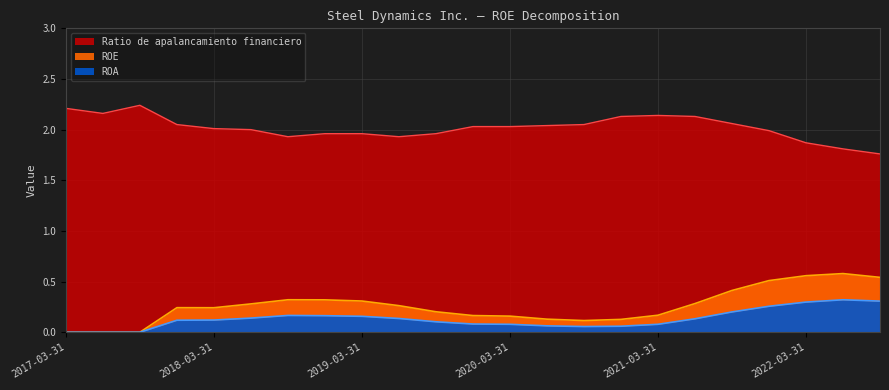

What is the approximate value of ROA at 2021-12-31?

0.3